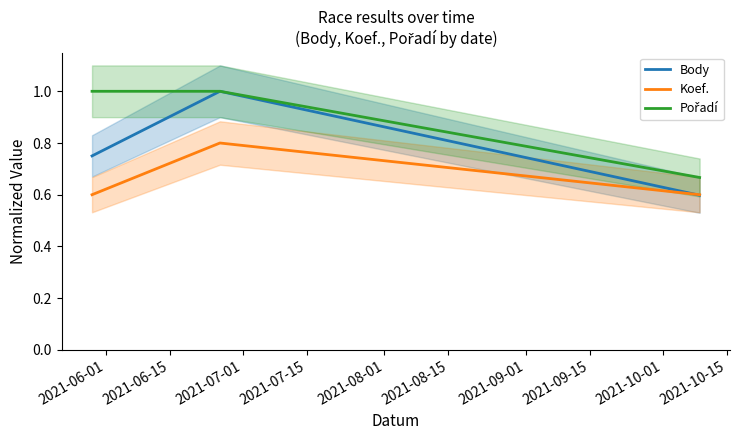

What is the highest value of the Body series?

1.0